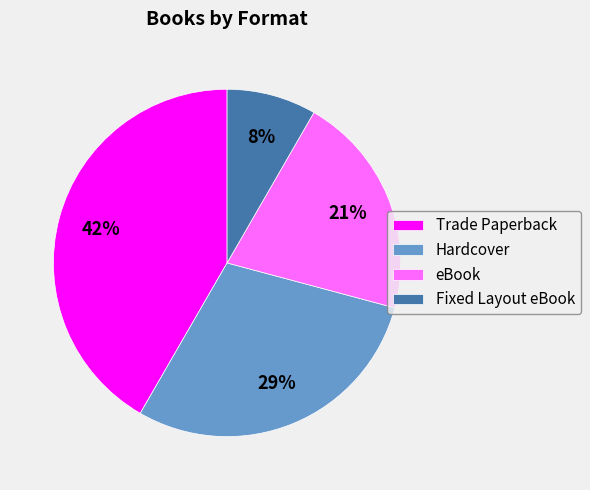

Count the number of slices in the pie.

4